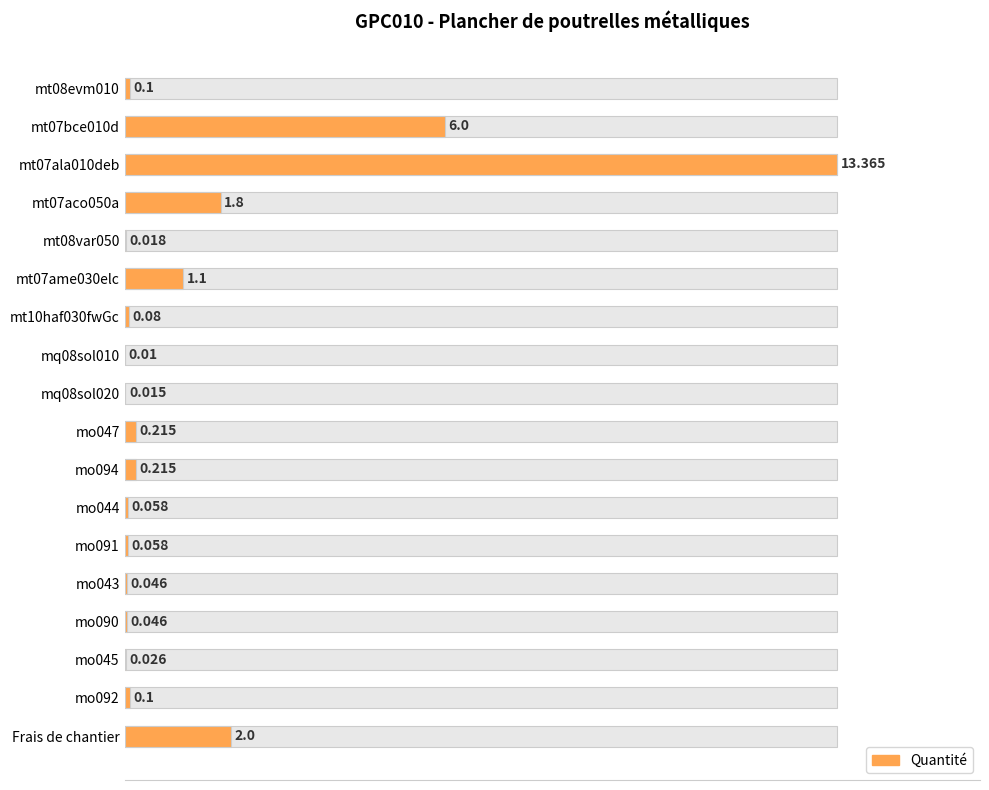

How many bars are there in total?

18